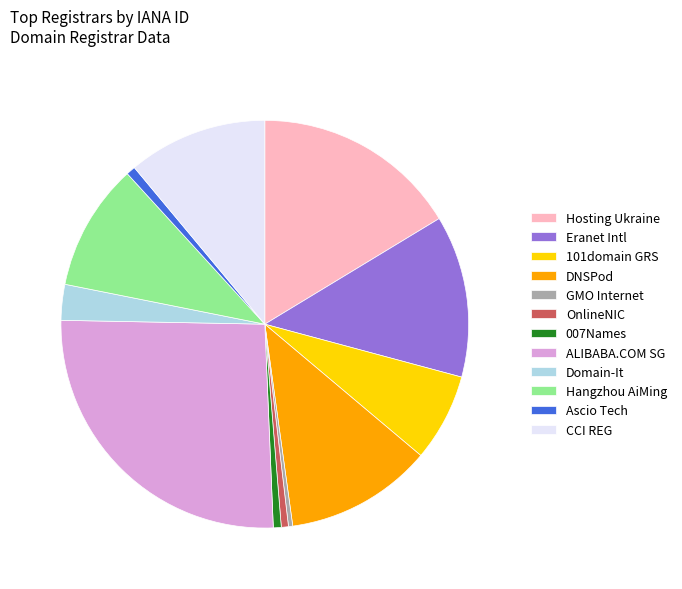

Is there a majority slice in this chart?

No